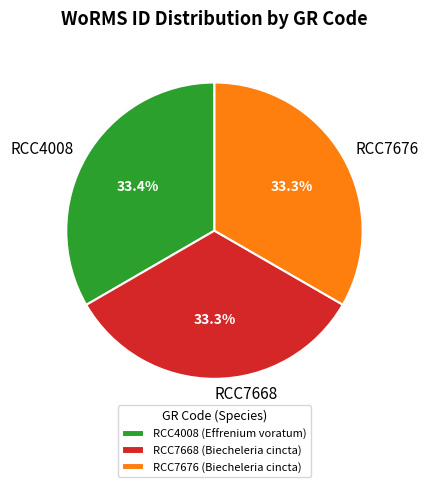

Approximately how many times larger is the value at RCC7676 compared to RCC7668?

1.0